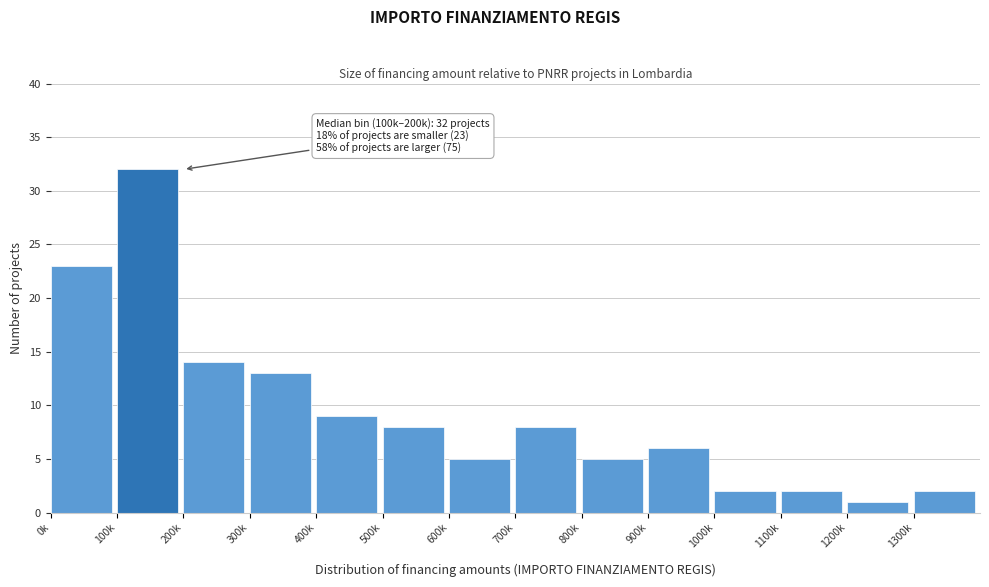

Reading left to right, extract all data points from this chart.

0k=23	100k=32	200k=14	300k=13	400k=9	500k=8	600k=5	700k=8	800k=5	900k=6	1000k=2	1100k=2	1200k=1	1300k=2